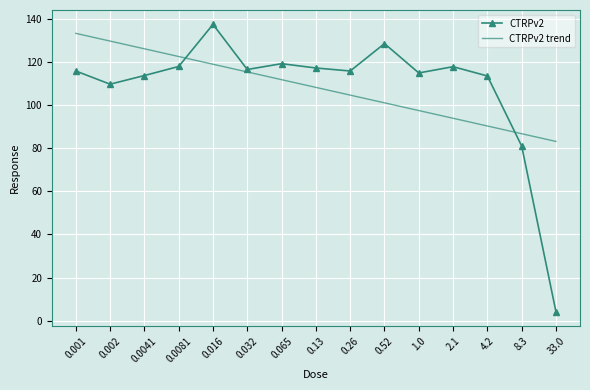

The value of CTRPv2 at 0.26 is 204.6. True or false?

False